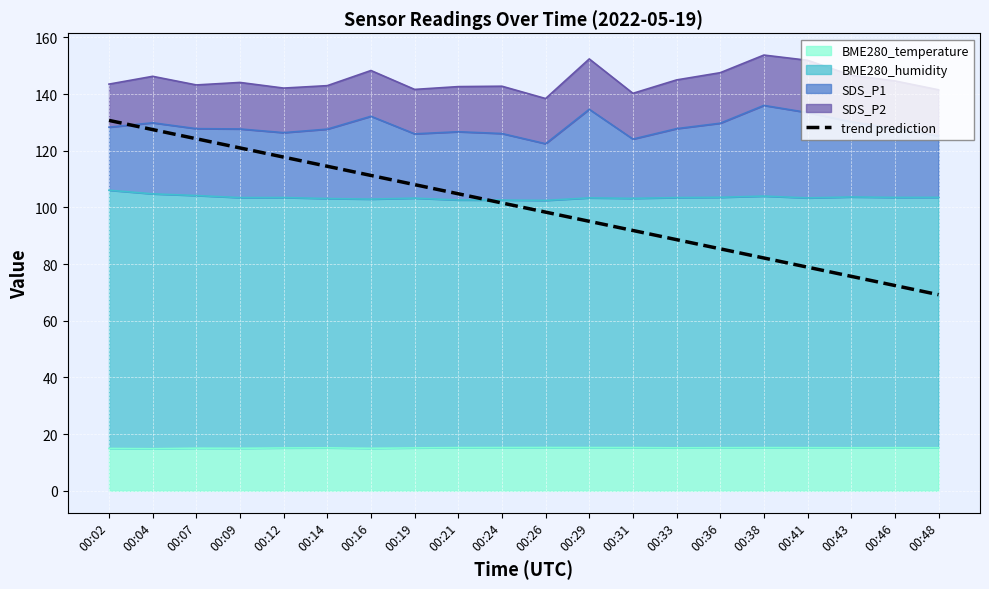

What is the change in value from 00:07 to 00:21?

-19.4